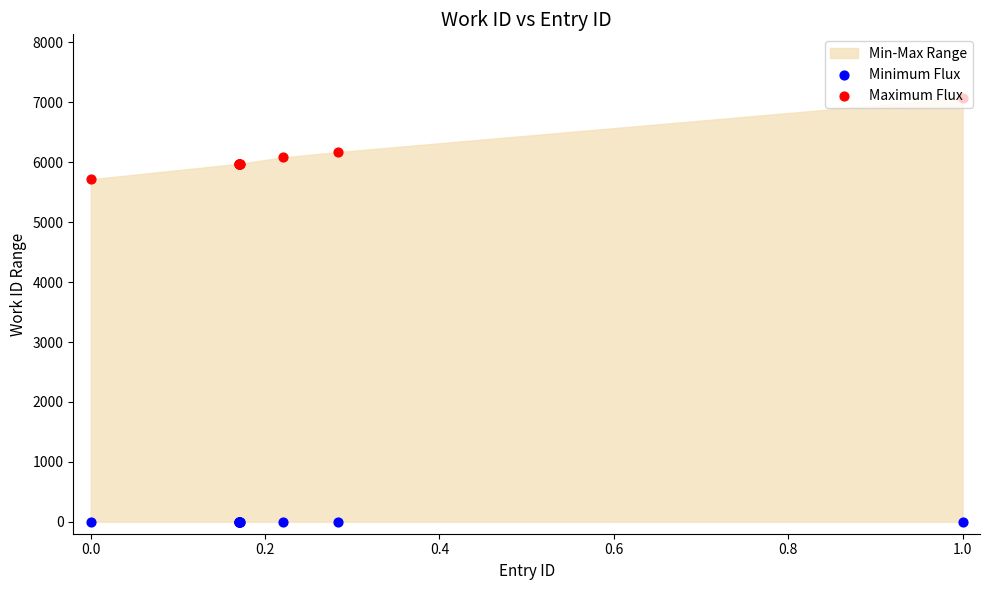

Which series contains the lowest Y value?

Minimum Flux